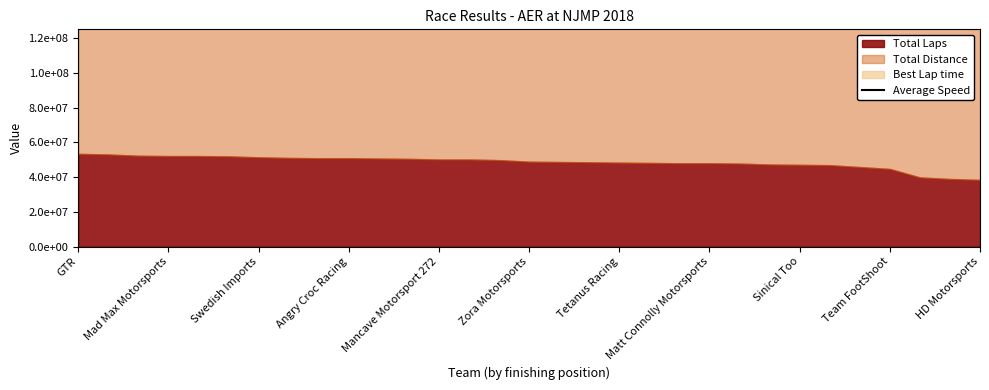

What is the maximum value shown in the chart?

190452465.5